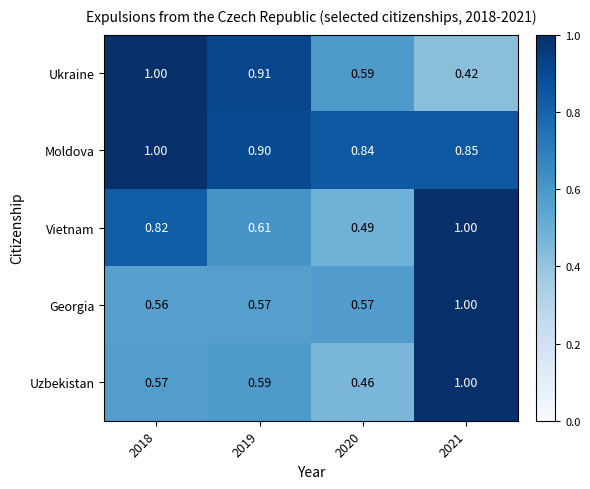

Is the value of Vietnam at 2018 greater than the value of Uzbekistan at 2020?

Yes